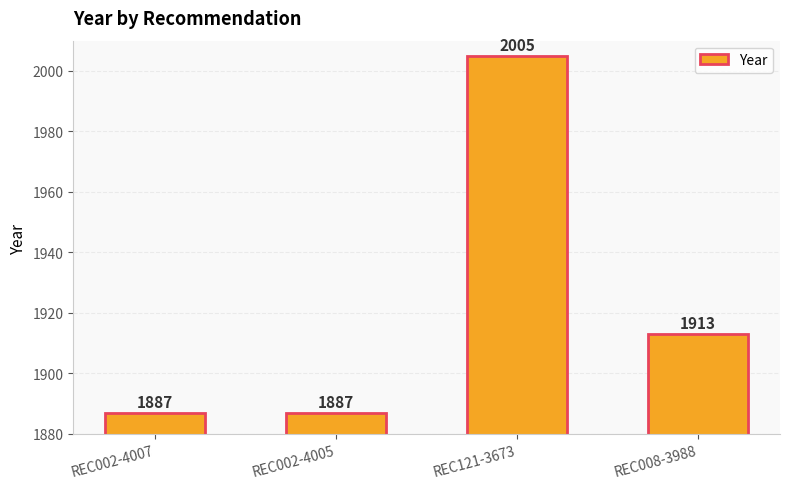

Reading left to right, list all the values displayed in this chart.

1887	1887	2005	1913